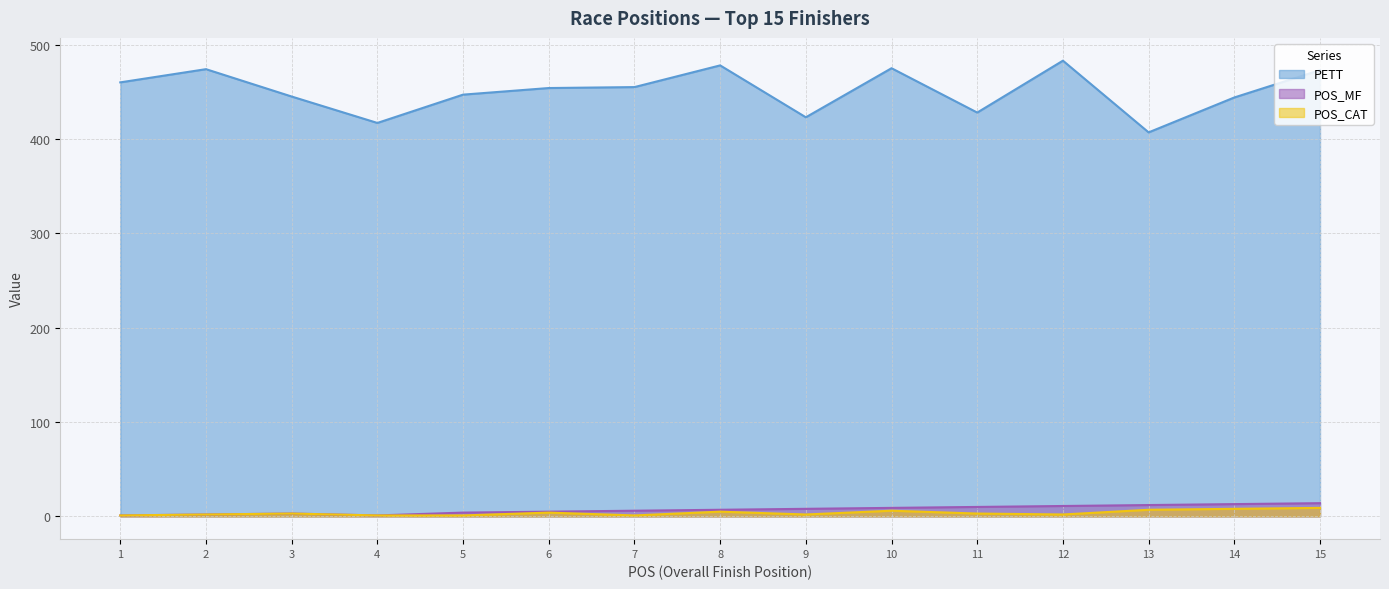

What is the difference between the highest and lowest values at 13?

400